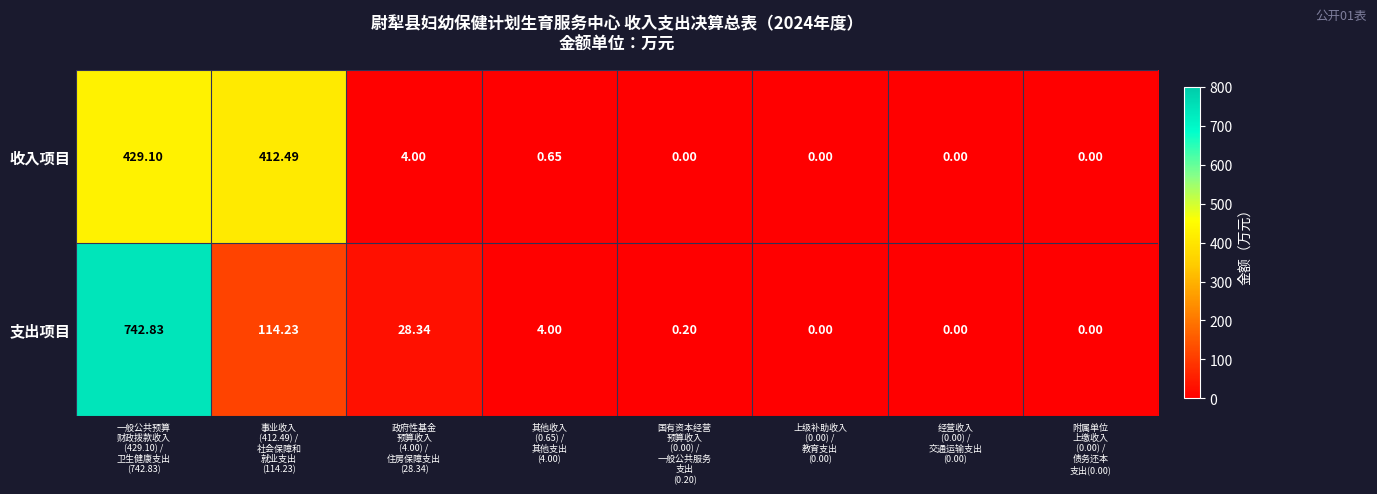

How many data points in 收入项目 are above 0?

4